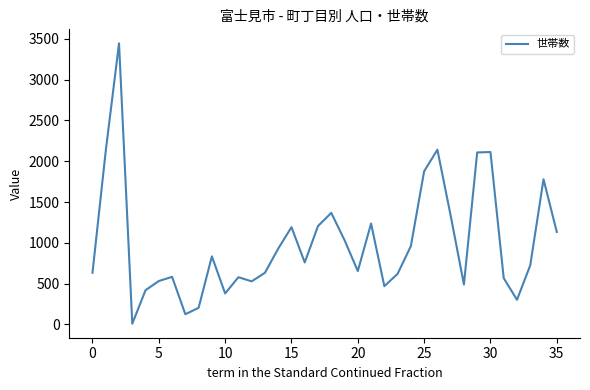

What is the greatest value displayed?

3445